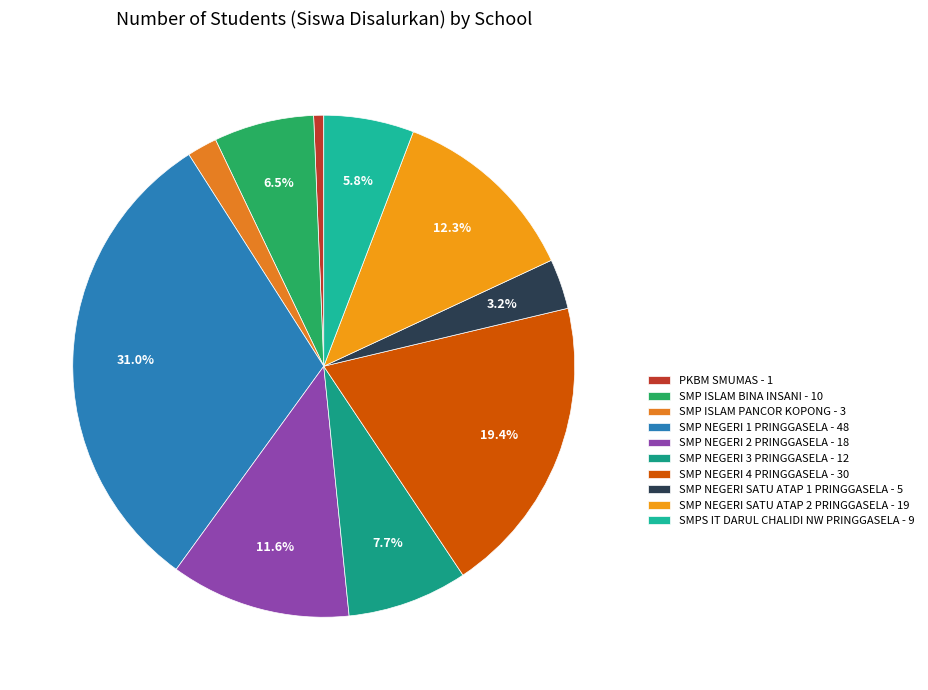

Count the number of slices in the pie.

10